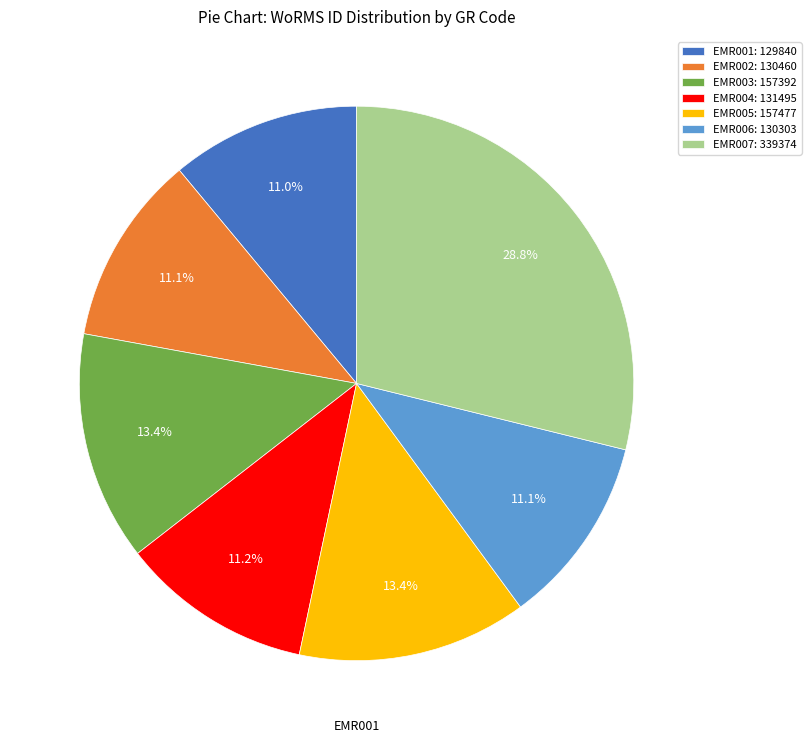

To the nearest percent, what is the average slice percentage?

14%